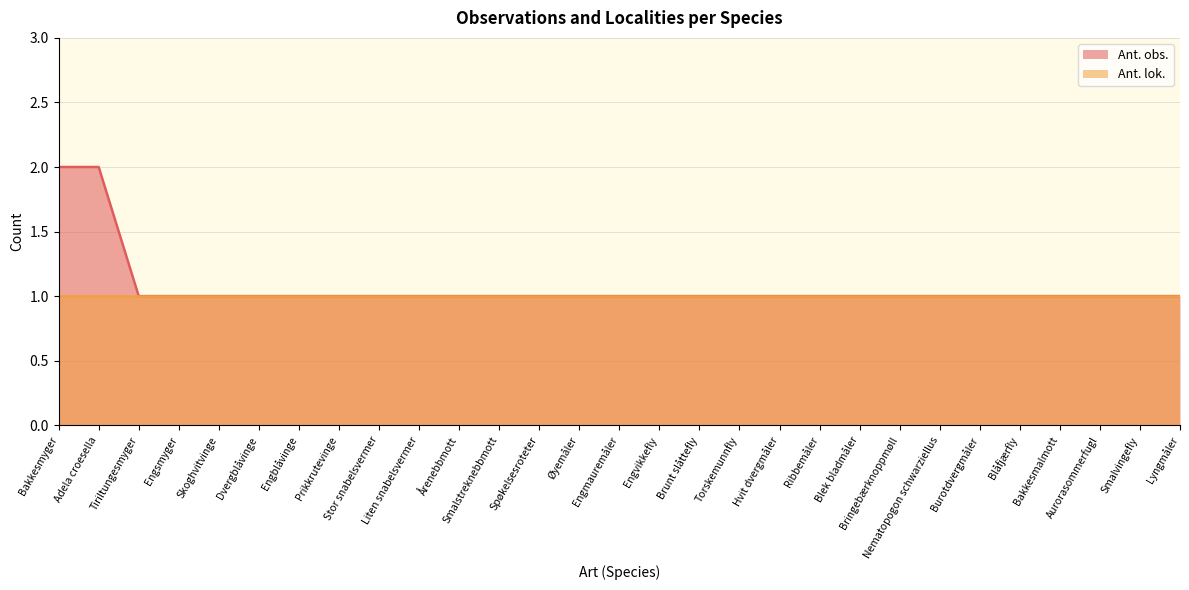

Rank the categories by value from lowest to highest.

Tiriltungesmyger, Engsmyger, Skoghvitvinge, Dvergblåvinge, Engblåvinge, Prikkrutevinge, Stor snabelsvermer, Liten snabelsvermer, Årenebbmott, Smalstreknebbmott, Spøkelsesroteter, Øyemåler, Engmauremåler, Engvikkefly, Brunt slåttefly, Torskemunnfly, Hvit dvergmåler, Ribbemåler, Blek bladmåler, Bringebærknoppmøll, Nematopogon schwarziellus, Burotdvergmåler, Blåfjærfly, Bakkesmalmott, Aurorasommerfugl, Smalvingefly, Lyngmåler, Bakkesmyger, Adela croesella